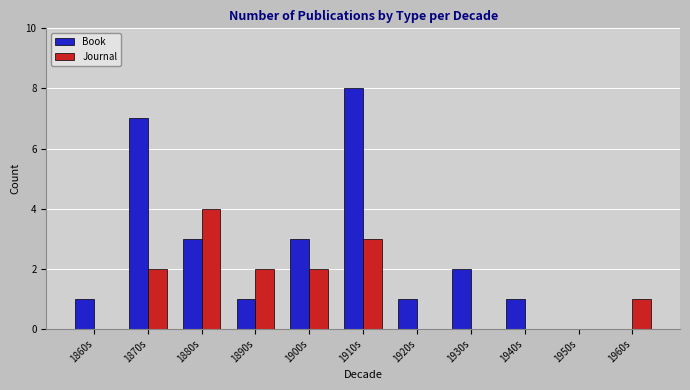

What is the sum of all Book values?

27